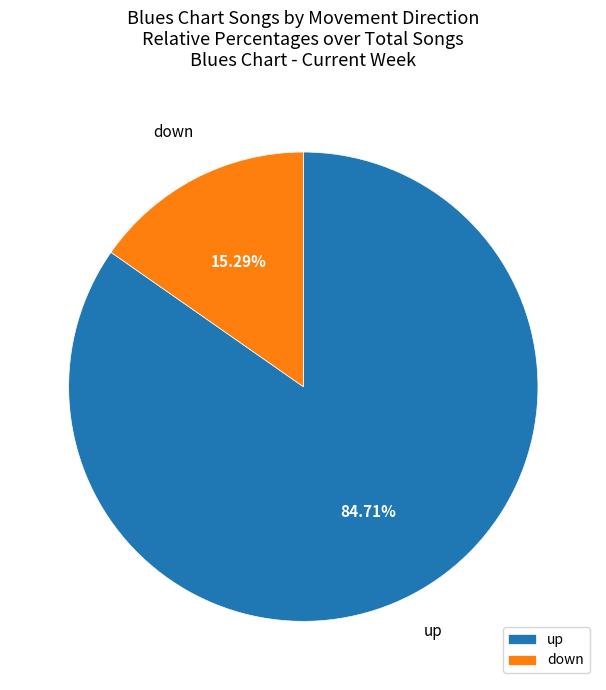

What is the ratio of the value at up to the value at down?

5.5